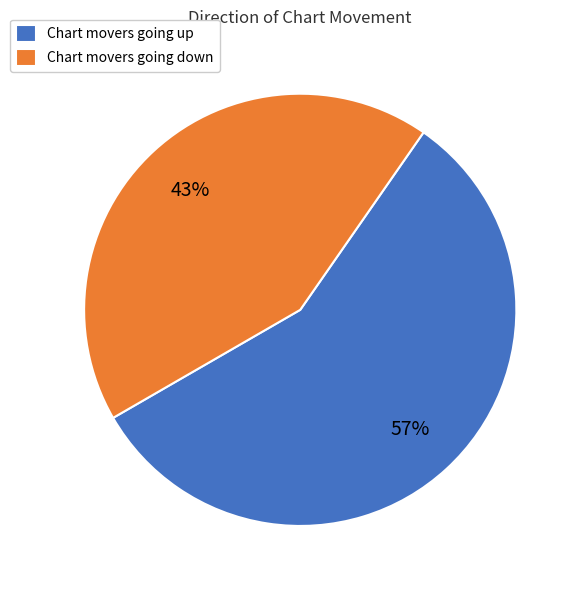

What is the ratio of the value at Chart movers going up to the value at Chart movers going down?

1.3